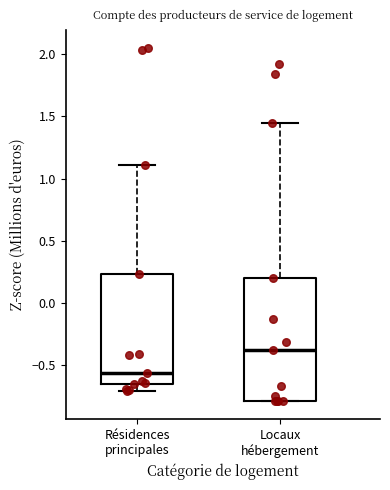

Comparing the boxes themselves (not the whiskers), which one is the tallest?

Locaux hébergement